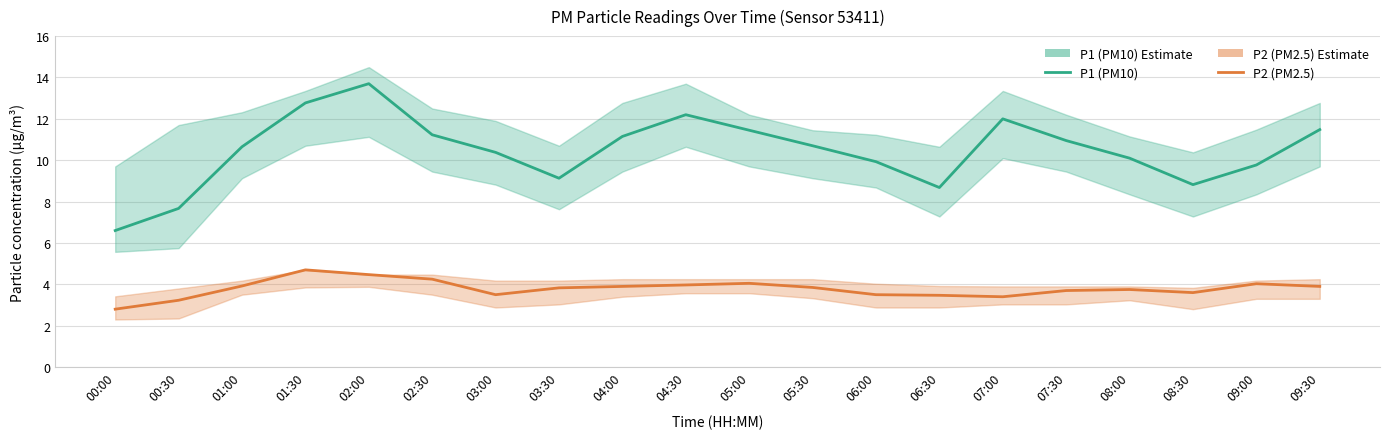

True or false: P2 (PM2.5) has more than 0 interior local peaks.

True